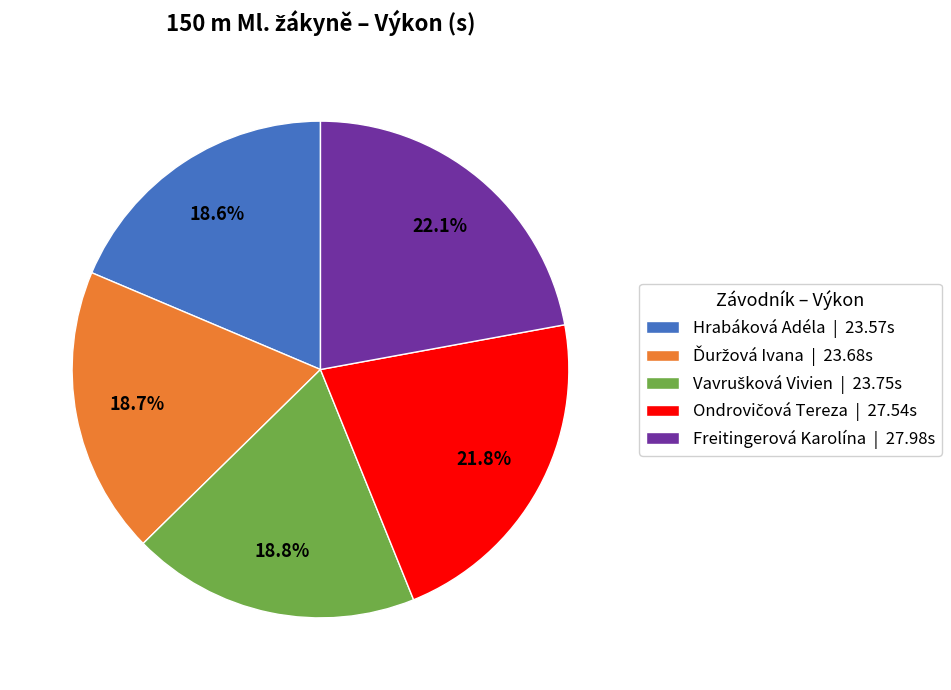

How many segments does this pie chart have?

5